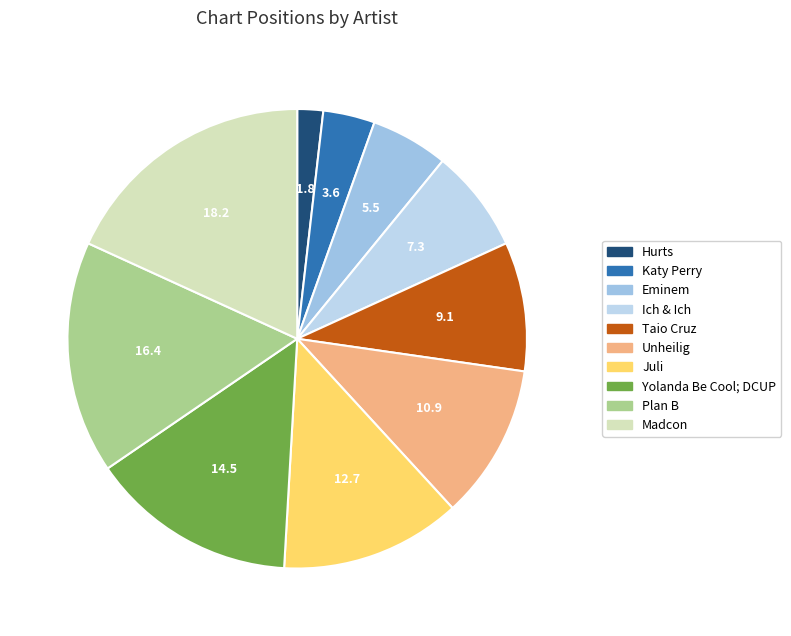

Rank the categories by value from highest to lowest.

Madcon, Plan B, Yolanda Be Cool; DCUP, Juli, Unheilig, Taio Cruz, Ich & Ich, Eminem, Katy Perry, Hurts